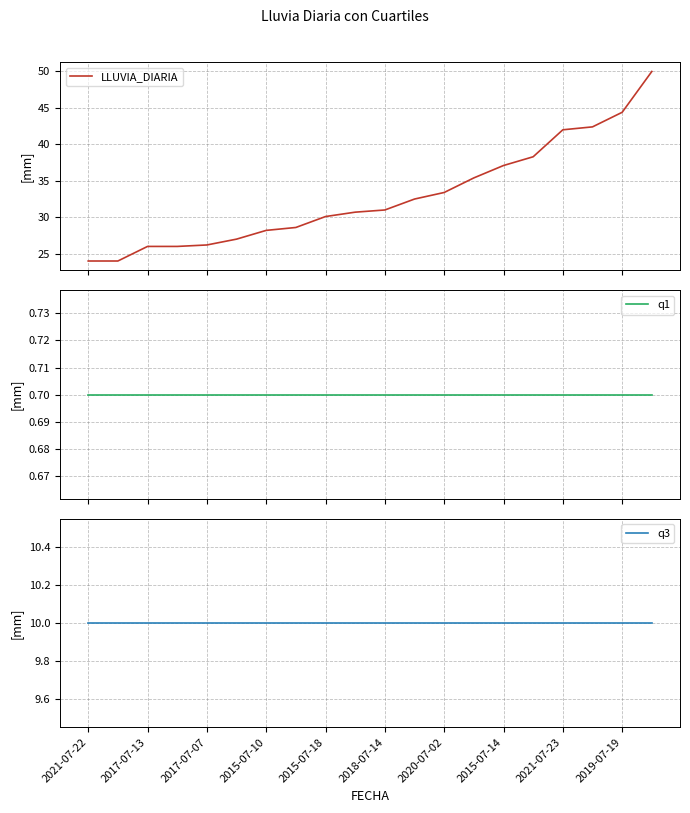

How many lines are shown in the chart?

3